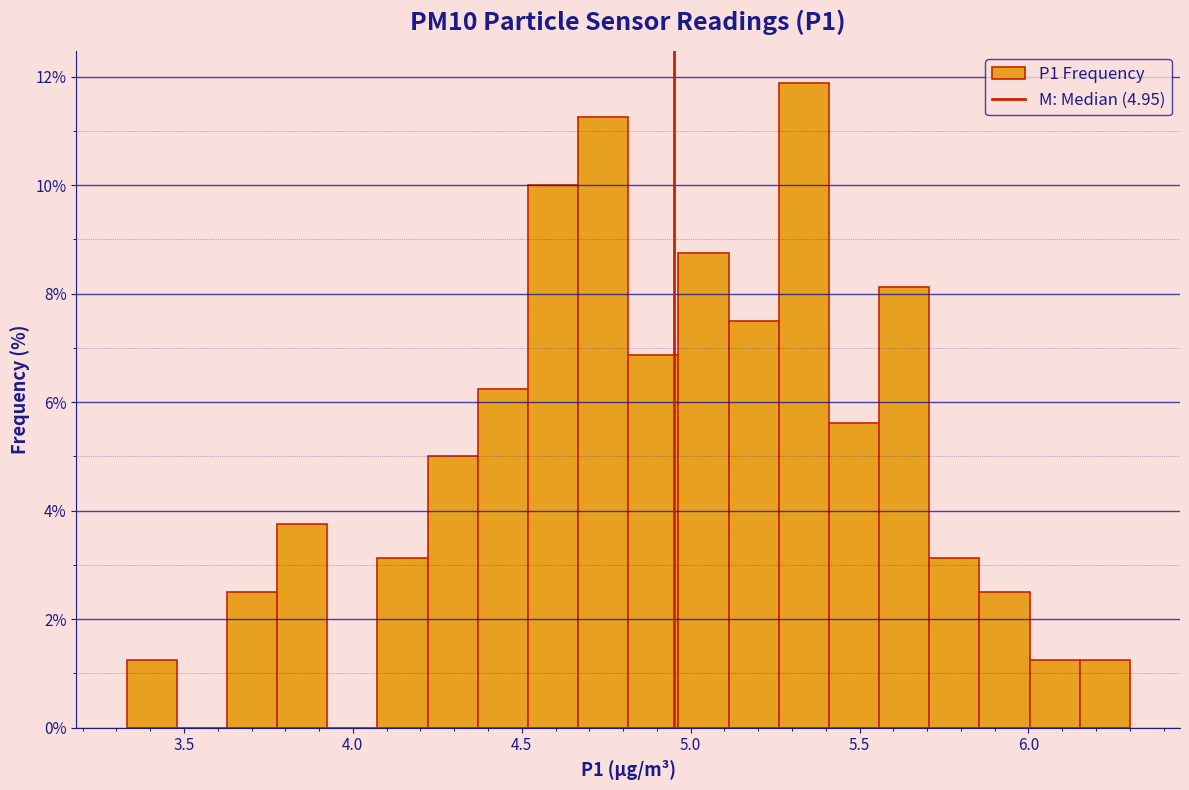

Around what value on the x-axis is the tallest bar? Give the approximate position of its centre, as read against the axis.

5.35